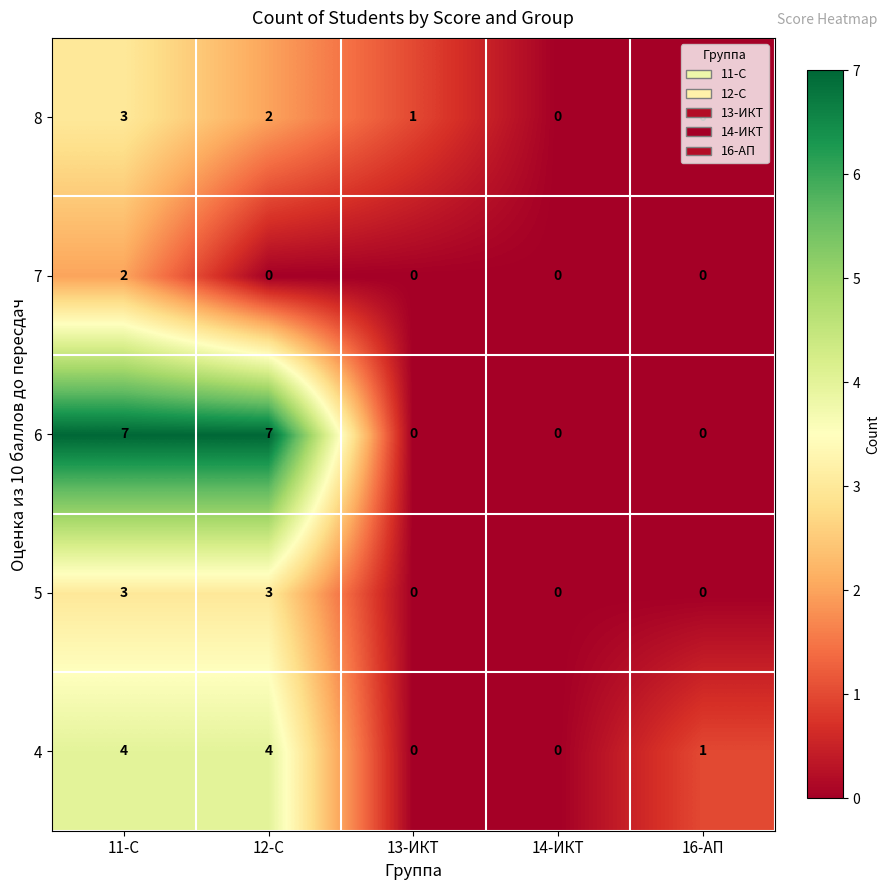

How many 4 values are between 0 and 4?

5